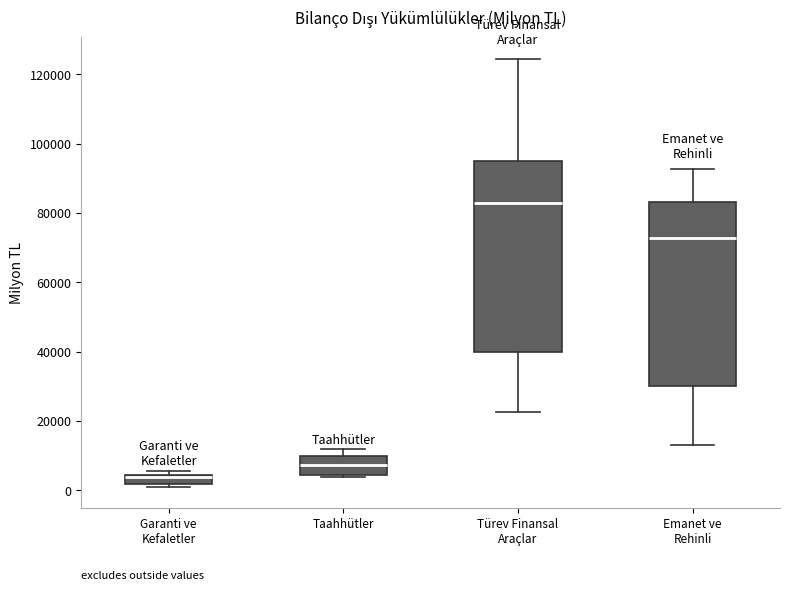

Where does the median line of the box for Türev Finansal Araçlar sit on the y-axis? The values are not printed on the chart, so give them approximately, as read against the axis.

82000